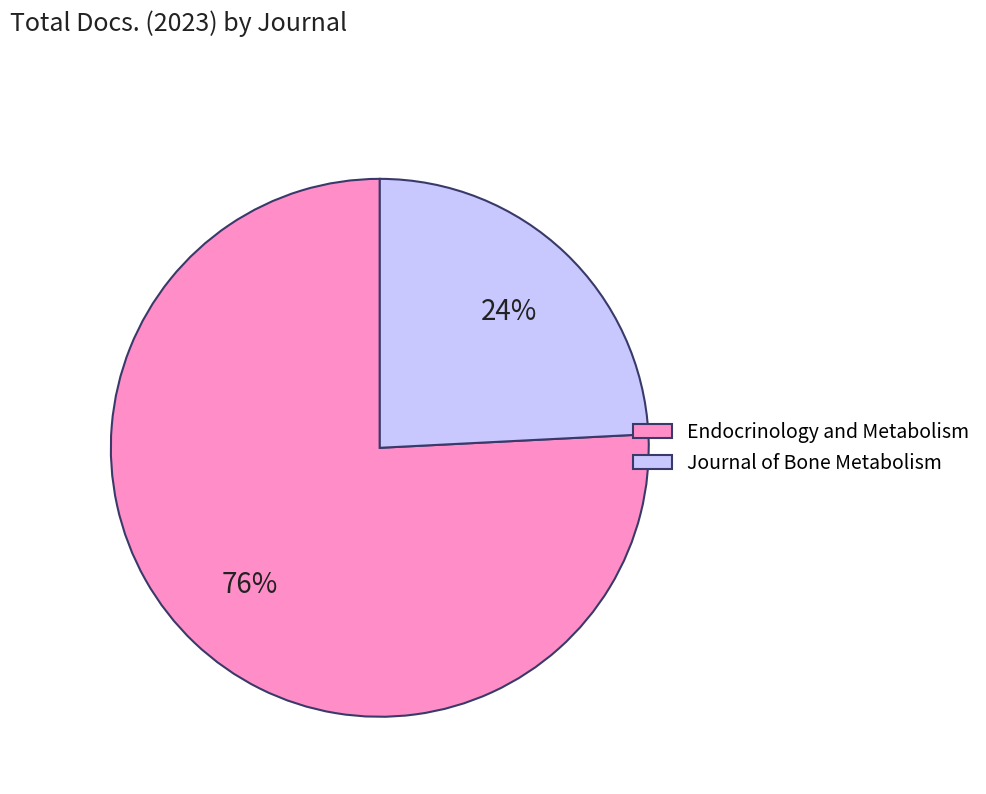

To the nearest percent, what percentage of the pie is Endocrinology and Metabolism?

76%